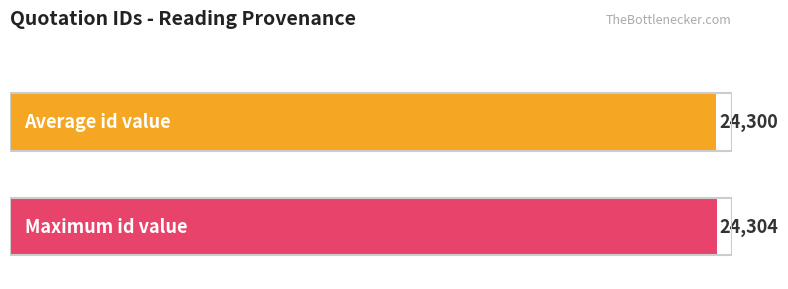

What is the greatest value displayed?

24304.0